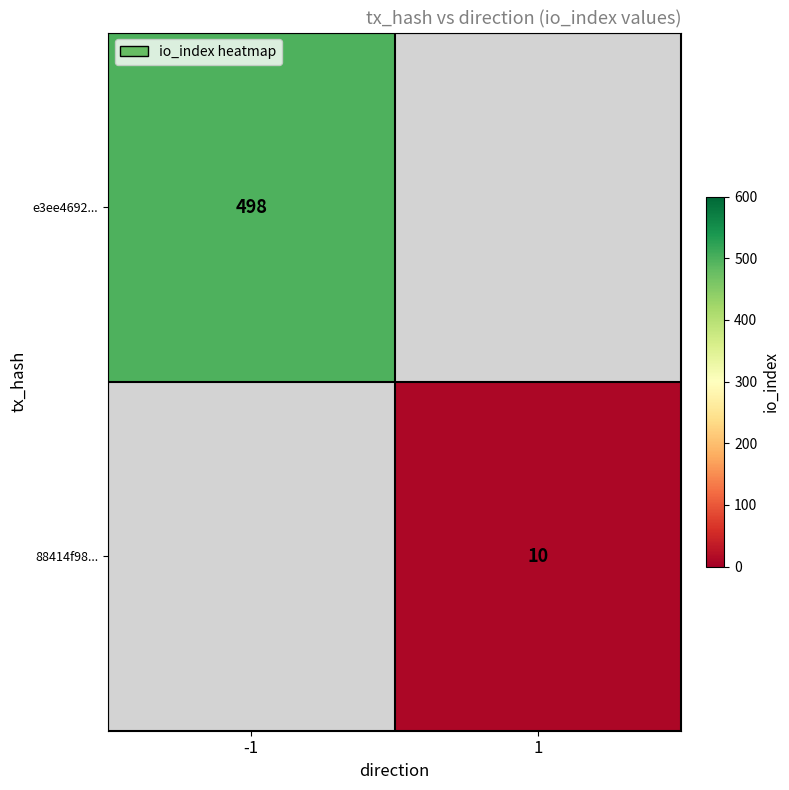

True or false: 88414f98... has a value of 10 at 1.

True